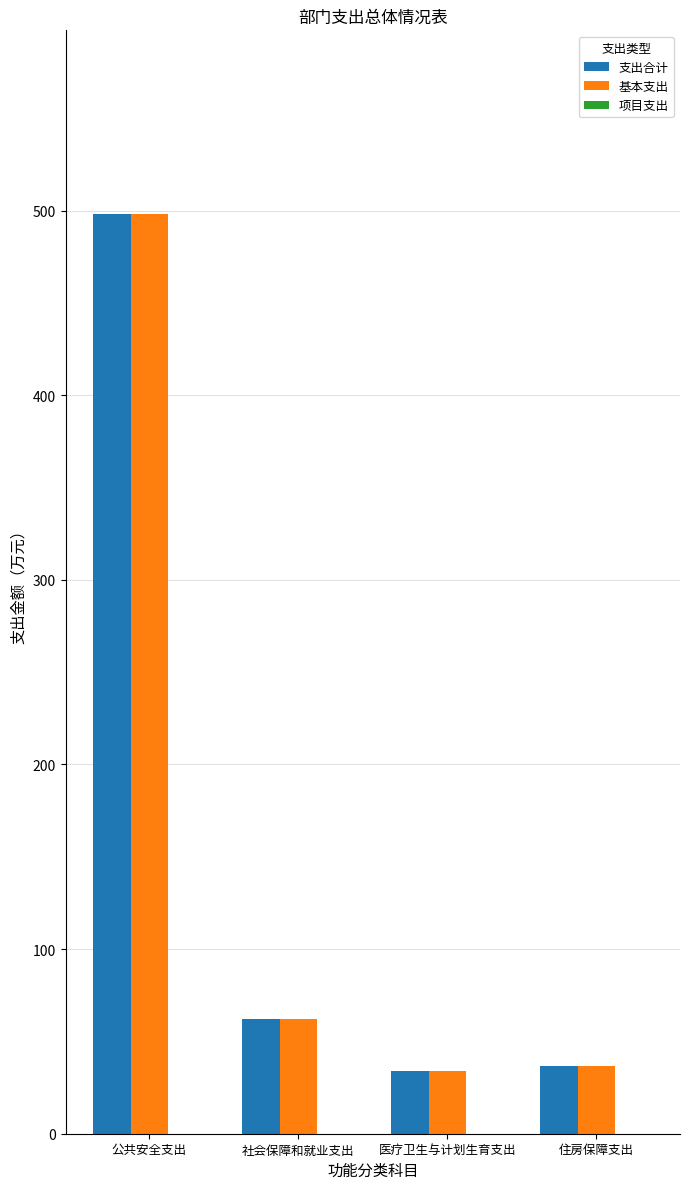

At which category is the sum across all series the highest?

公共安全支出